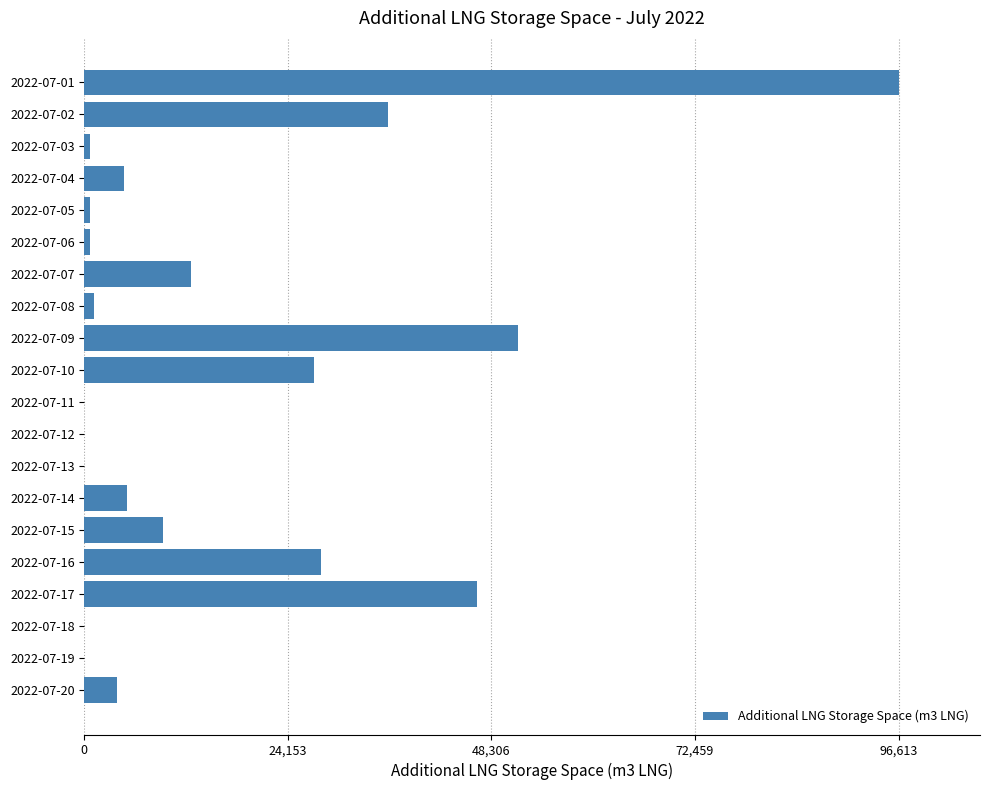

What is the sum of all values?

324881